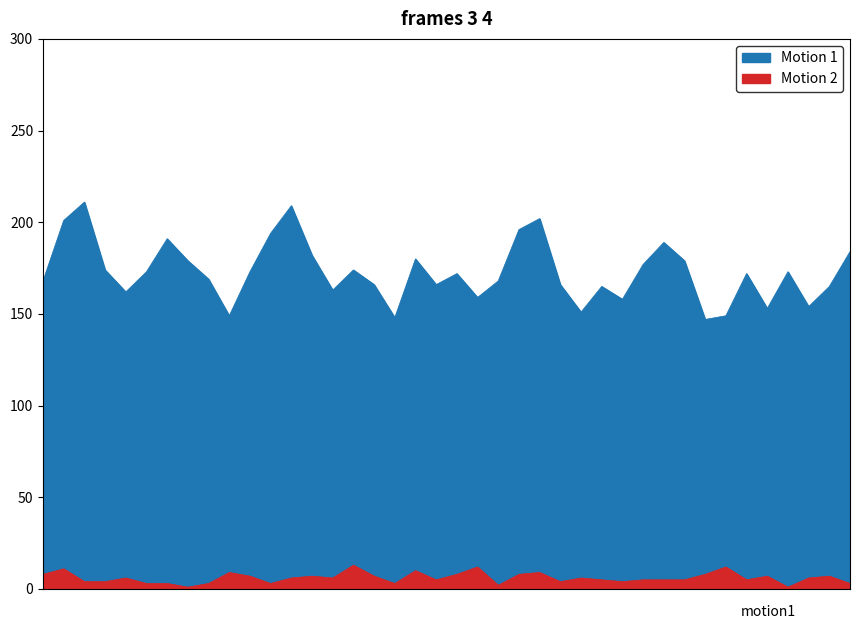

Which category has the lowest value in the Motion 2 series?

31514